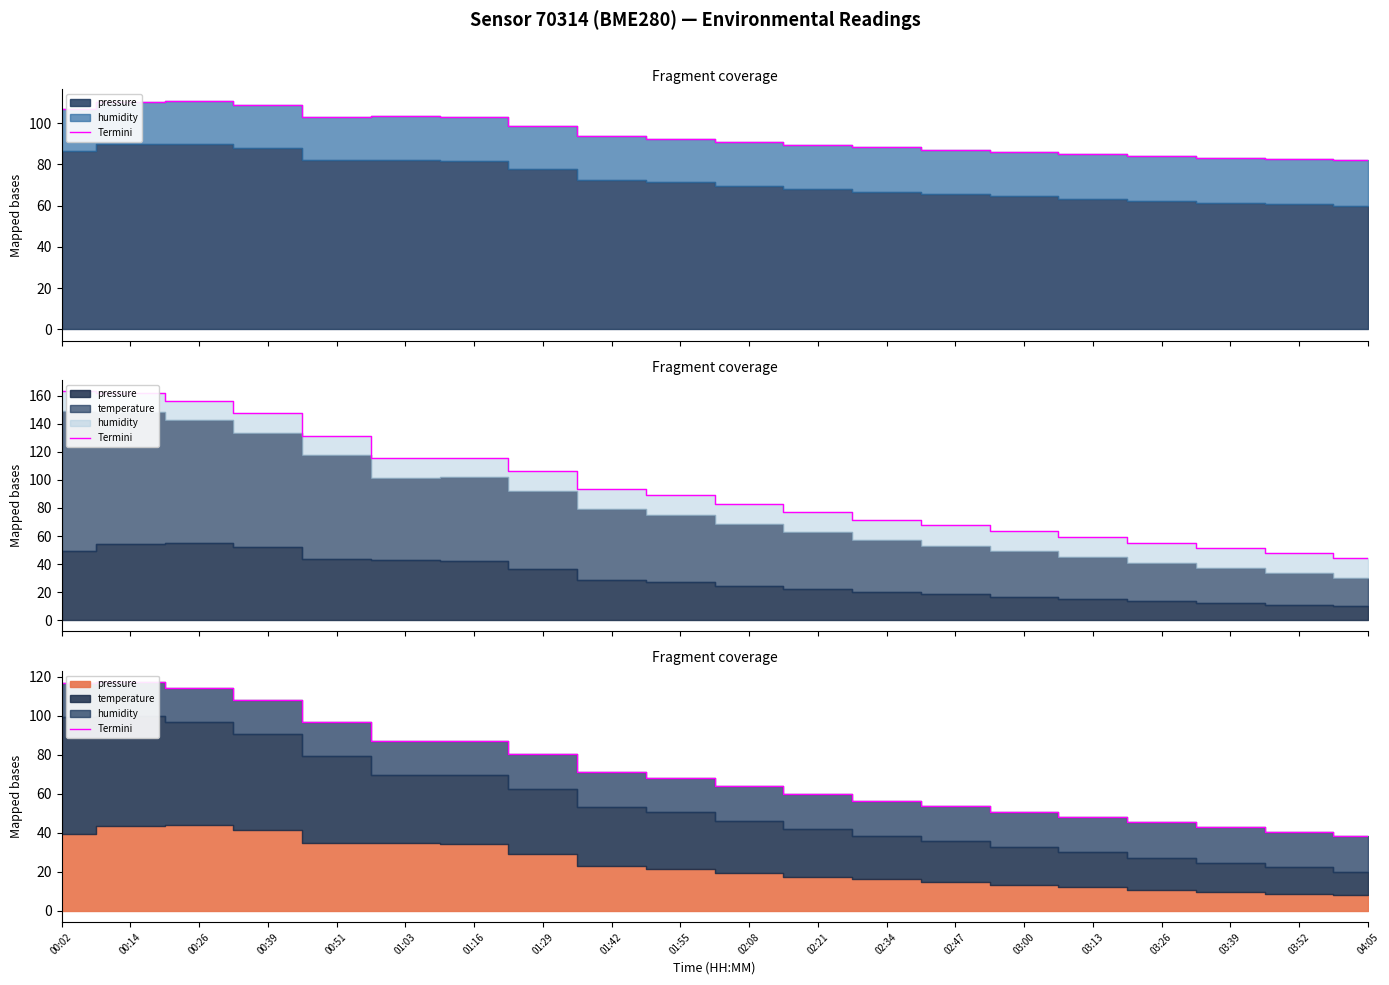

How many values exceed 68?

10